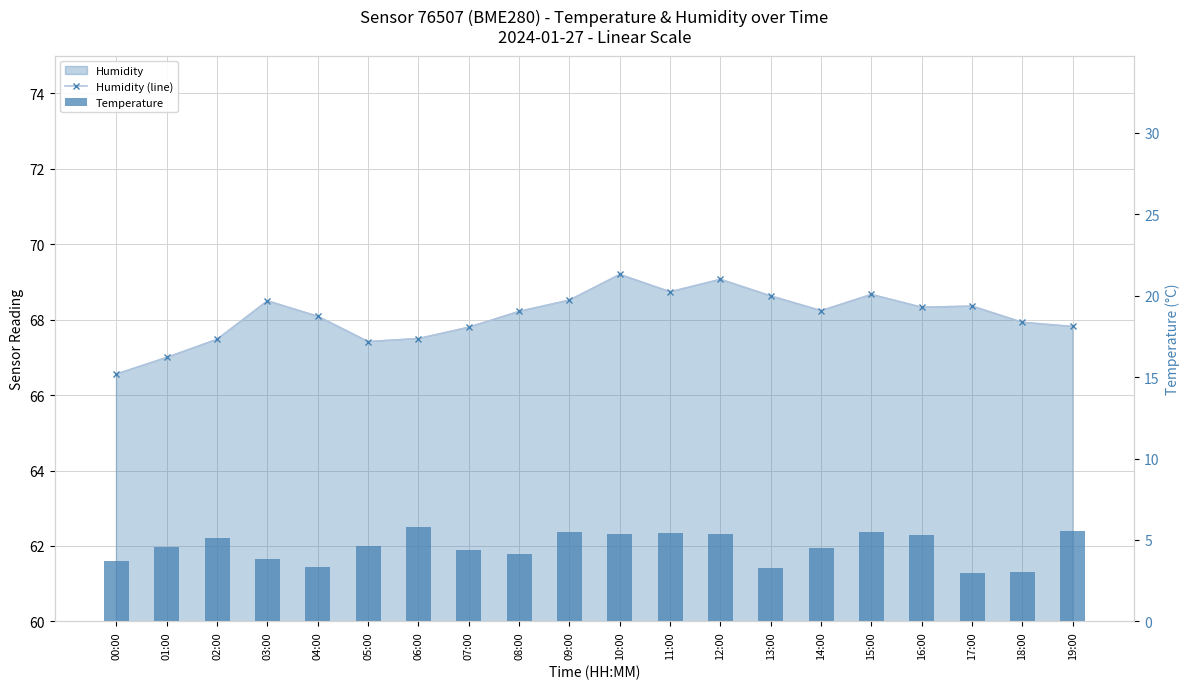

Which has a higher value, 04:00 or 19:00?

04:00